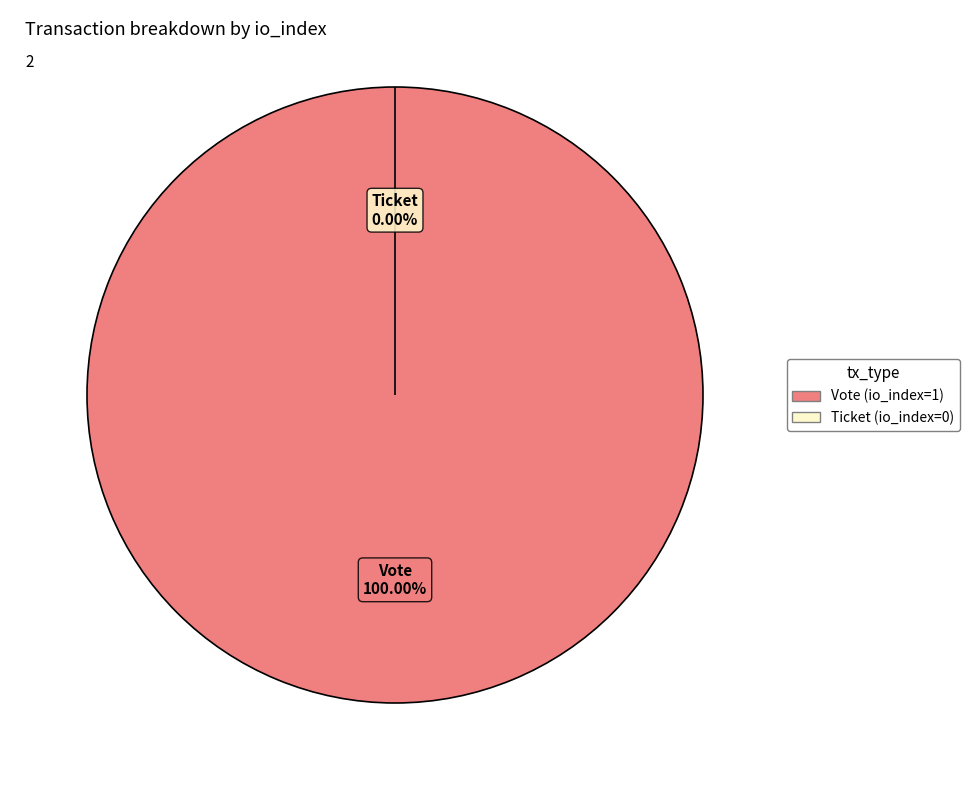

Rank the categories by value from highest to lowest.

Vote (io_index=1), Ticket (io_index=0)